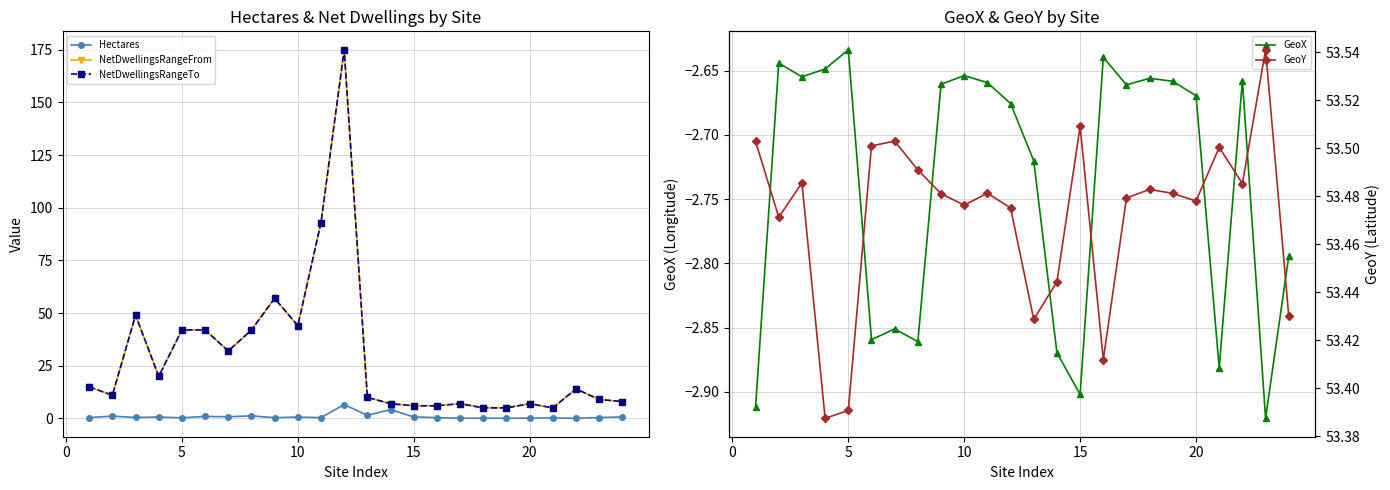

Reading left to right, transcribe all the data shown in this chart.

Hectares: 0.4	1.1	0.5	0.7	0.3	0.9	0.8	1.2	0.4	0.6	0.4	6.6	1.5	4.2	0.7	0.4	0.1	0.1	0.1	0.1	0.2	0.1	0.4	0.7
NetDwellingsRangeFrom: 15.0	11.0	49.0	20.0	42.0	42.0	32.0	42.0	57.0	44.0	93.0	175.0	10.0	7.0	6.0	6.0	7.0	5.0	5.0	7.0	5.0	14.0	9.0	8.0
NetDwellingsRangeTo: 15.0	11.0	49.0	20.0	42.0	42.0	32.0	42.0	57.0	44.0	93.0	175.0	10.0	7.0	6.0	6.0	7.0	5.0	5.0	7.0	5.0	14.0	9.0	8.0
GeoX: -2.9	-2.6	-2.7	-2.6	-2.6	-2.9	-2.9	-2.9	-2.7	-2.7	-2.7	-2.7	-2.7	-2.9	-2.9	-2.6	-2.7	-2.7	-2.7	-2.7	-2.9	-2.7	-2.9	-2.8
GeoY: 53.5	53.5	53.5	53.4	53.4	53.5	53.5	53.5	53.5	53.5	53.5	53.5	53.4	53.4	53.5	53.4	53.5	53.5	53.5	53.5	53.5	53.5	53.5	53.4